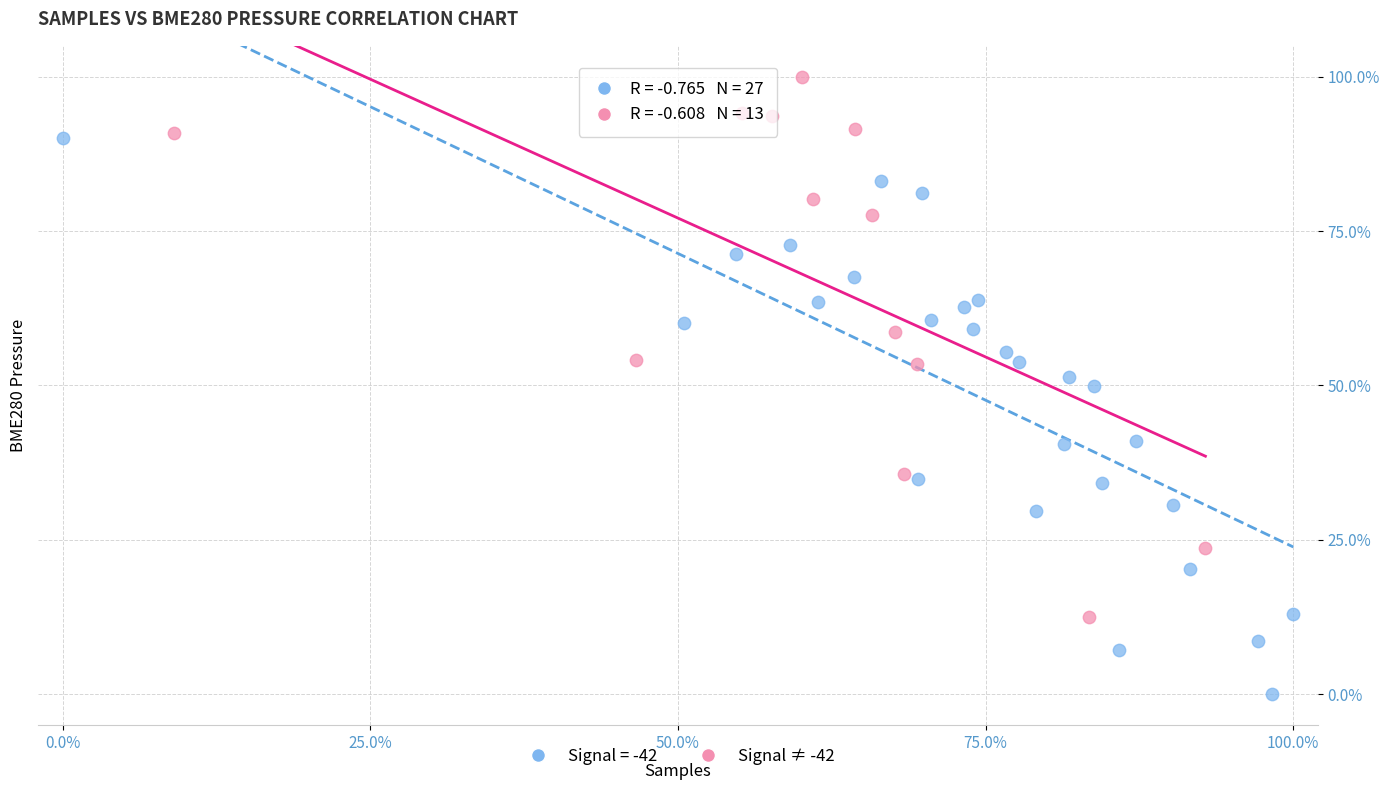

Which series contains the highest Y value?

Signal ≠ -42